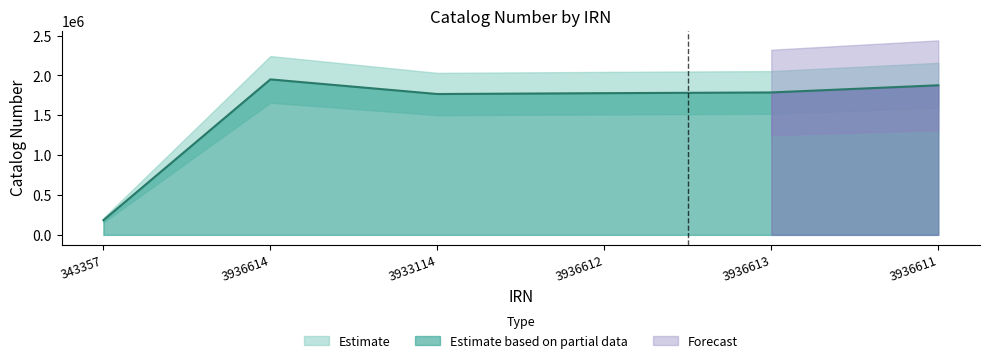

Rank the categories by value from lowest to highest.

343357, 3933114, 3936612, 3936613, 3936611, 3936614